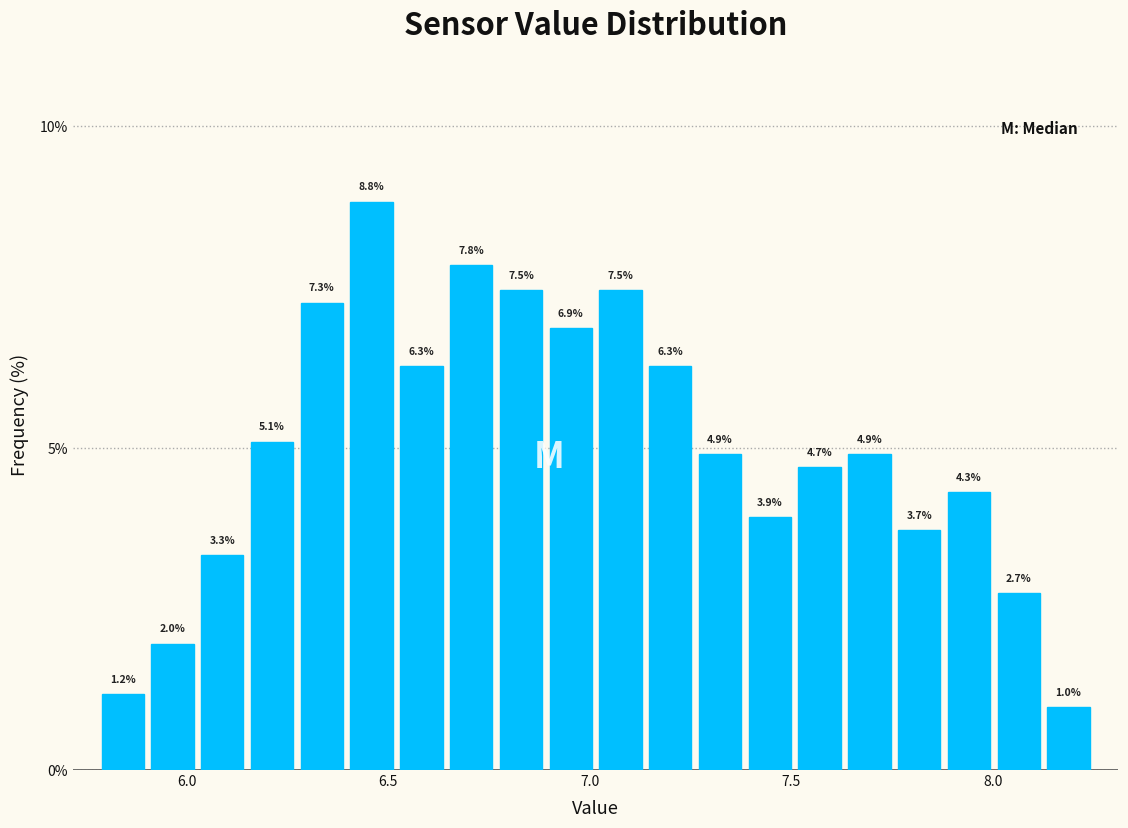

Around what value on the x-axis is the tallest bar? Give the approximate position of its centre, as read against the axis.

6.45